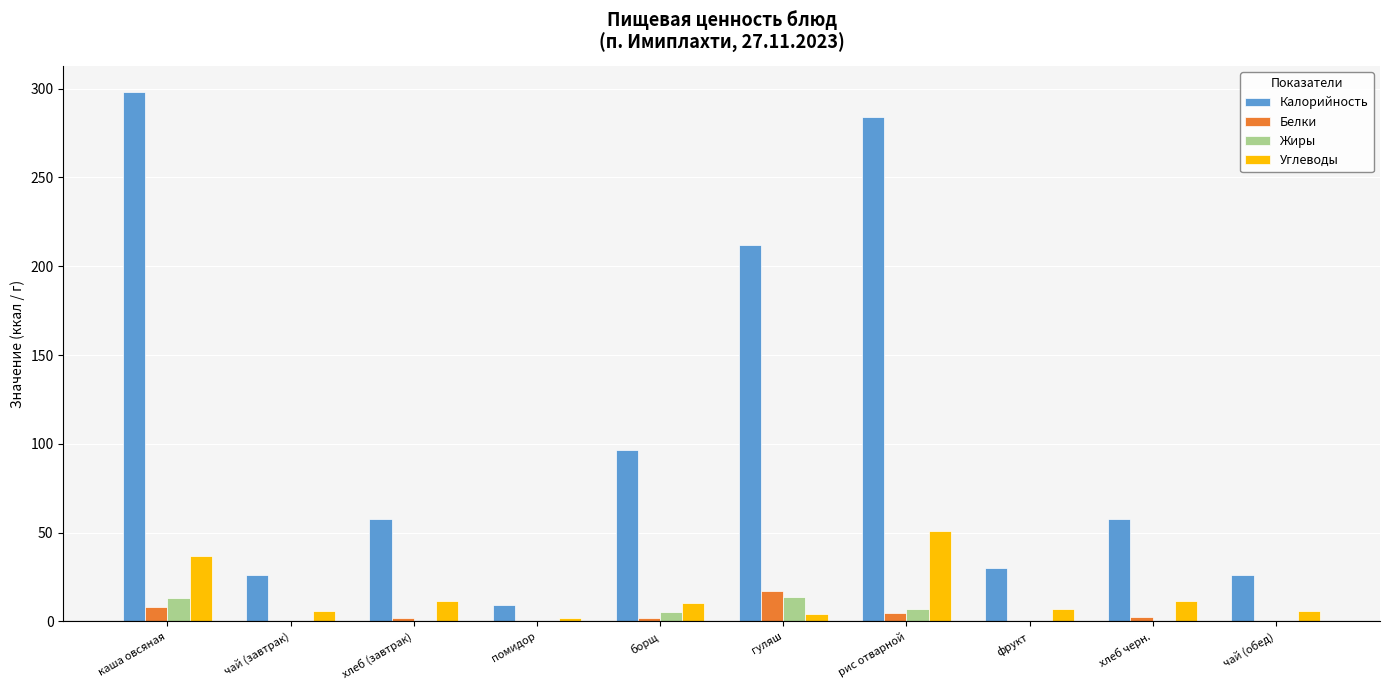

What is the total value across all series at фрукт?

37.0